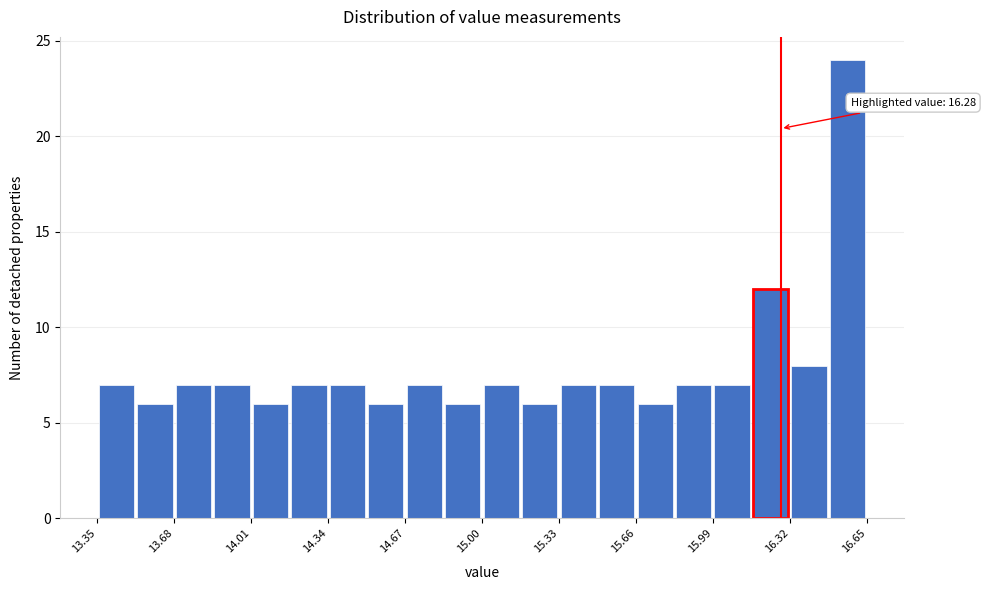

Around what value on the x-axis is the tallest bar? Give the approximate position of its centre, as read against the axis.

16.55